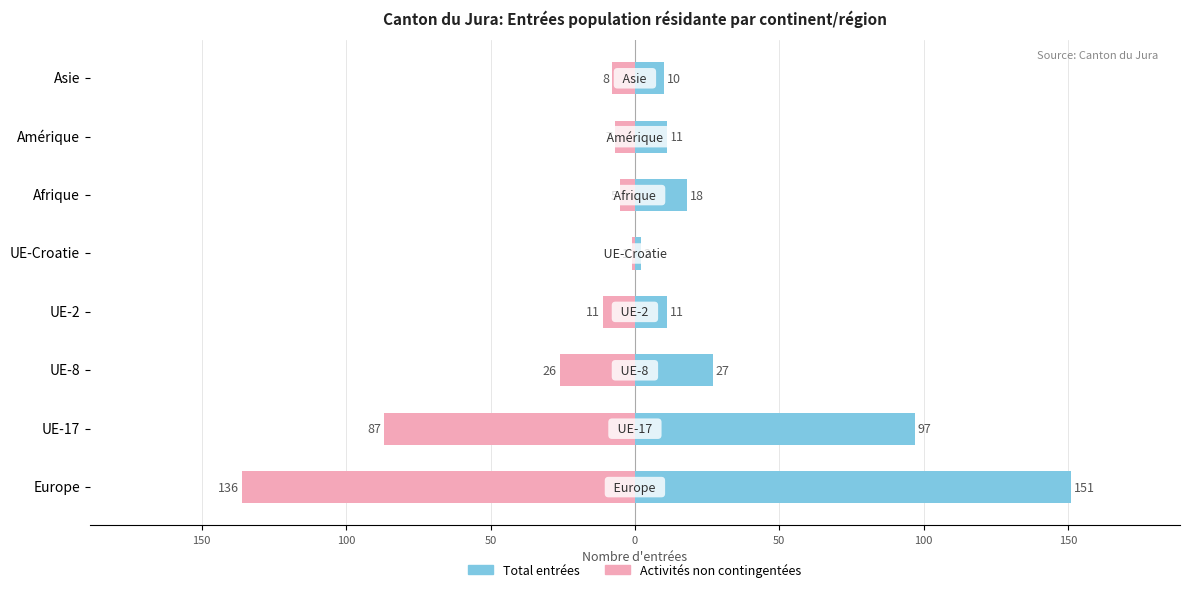

Count the number of categories in the chart.

8